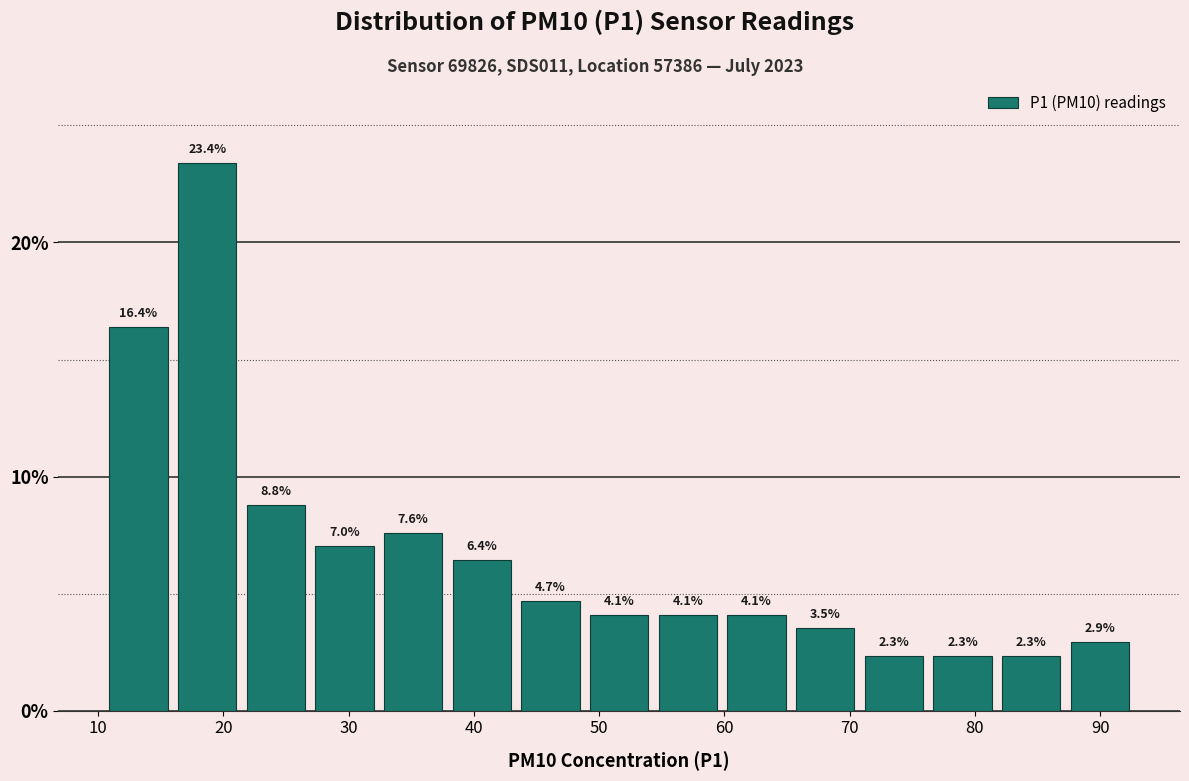

Reading left to right, list every bar in this chart as the range it spans on the x-axis followed by its height. The bar edges are not printed on the chart, so give them approximately, as read against the axis.

11 to 16: 16.4
16 to 21: 23.4
21 to 27: 8.8
27 to 32: 7.0
32 to 38: 7.6
38 to 43: 6.4
43 to 49: 4.7
49 to 54: 4.1
54 to 60: 4.1
60 to 65: 4.1
65 to 71: 3.5
71 to 76: 2.3
76 to 82: 2.3
82 to 87: 2.3
87 to 93: 2.9